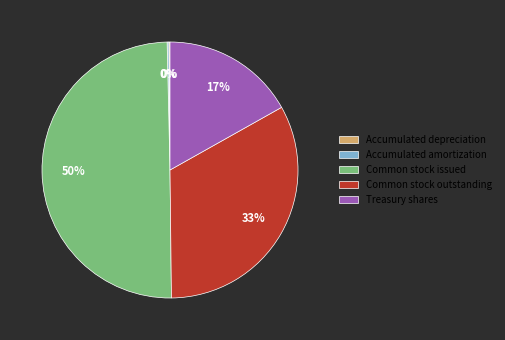

Which category has the biggest portion of the pie?

Common stock issued